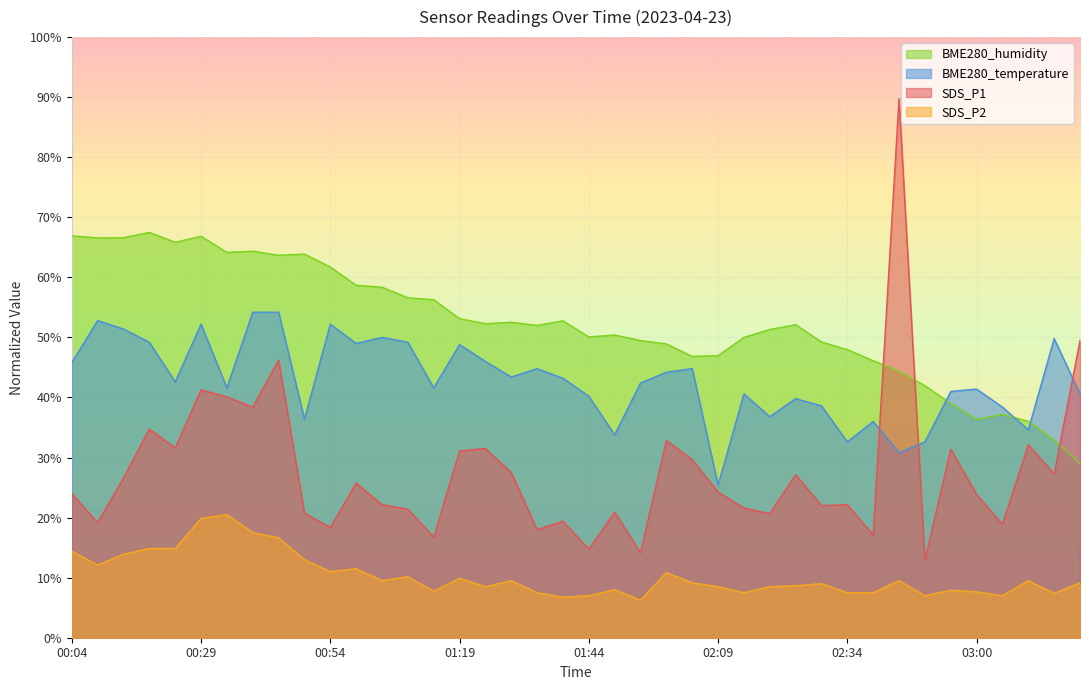

Which category has the highest value across all series?

02:44